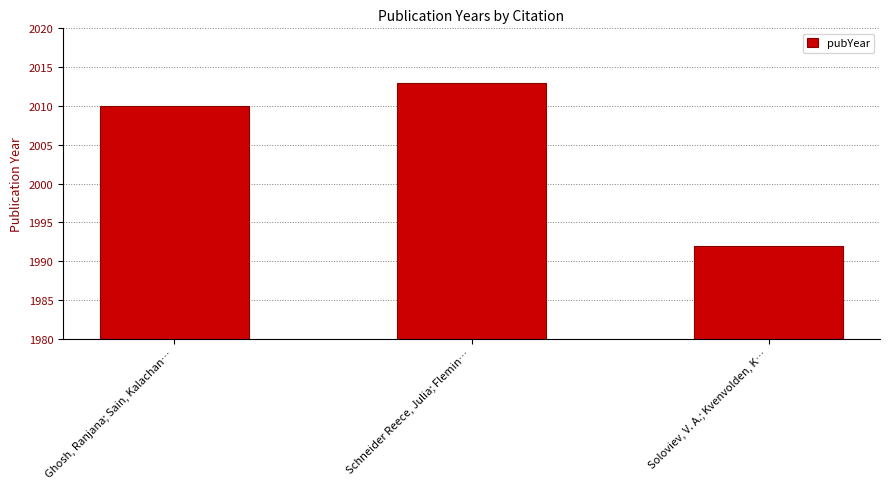

Is it true that the value at Ghosh, Ranjana; Sain, Kalachan… is 2010?

True